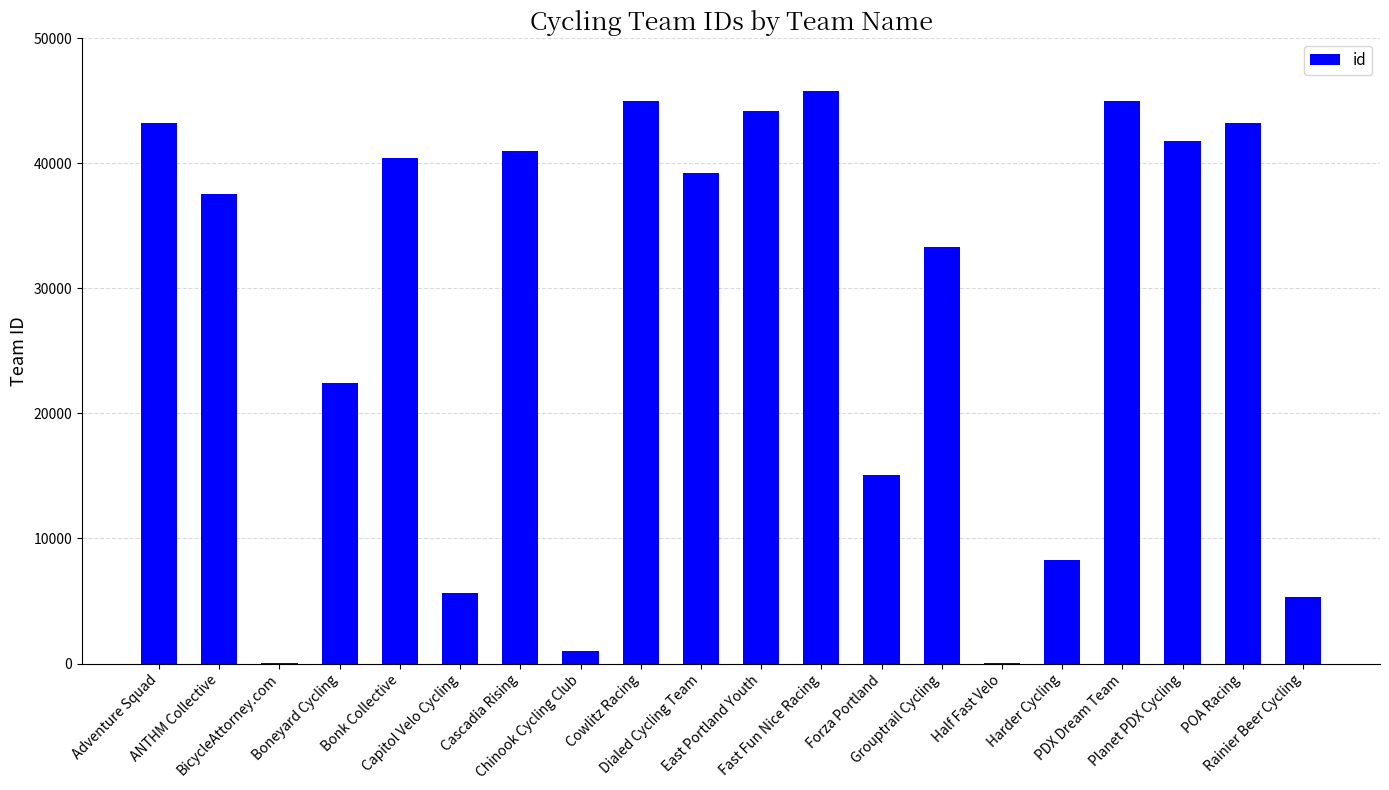

What is the greatest value displayed?

45747